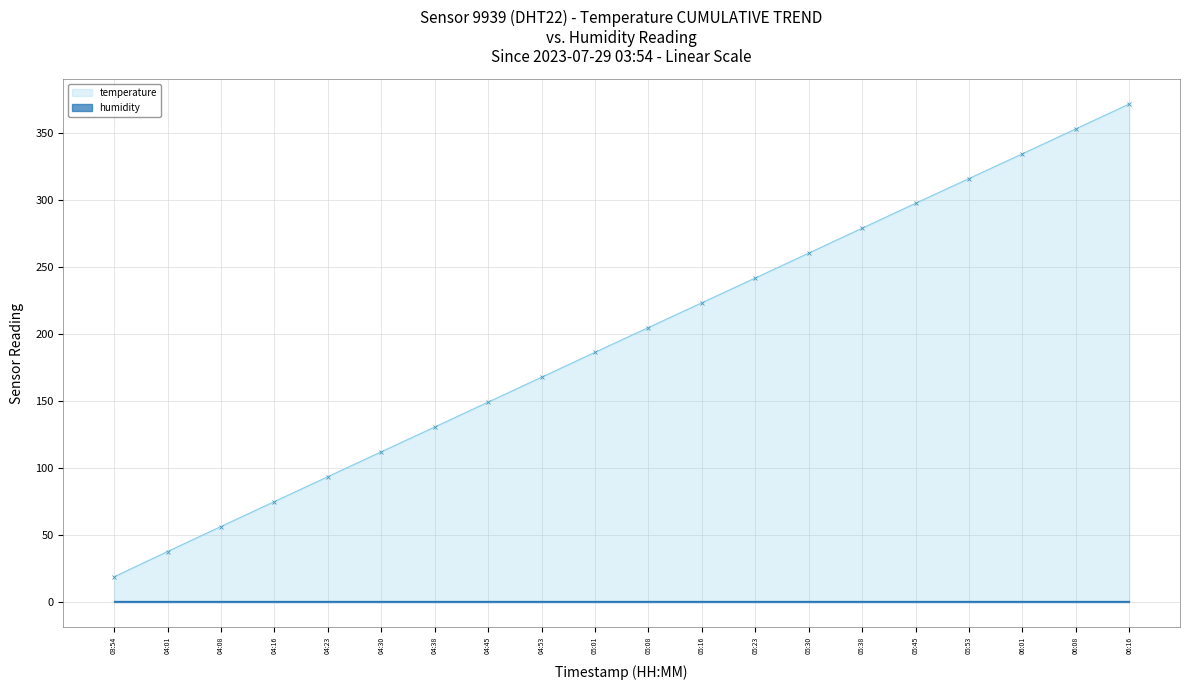

Reading left to right, extract all data points from this chart.

temperature: 18.8	37.7	56.4	75.0	93.6	112.2	130.7	149.3	167.9	186.5	205.0	223.5	242.0	260.6	279.2	297.8	316.3	334.8	353.4	372.0
humidity: 0.9	0.9	0.9	0.9	0.9	0.9	0.9	0.9	0.9	0.9	0.9	0.9	0.9	0.9	0.9	0.9	0.9	0.9	0.9	0.9